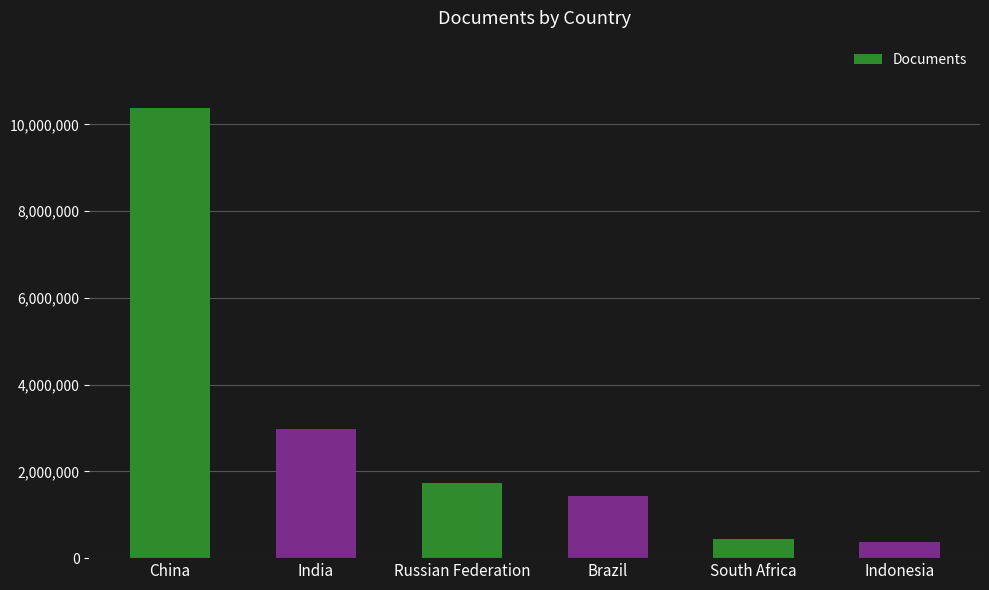

The value at Russian Federation is 2573278. True or false?

False